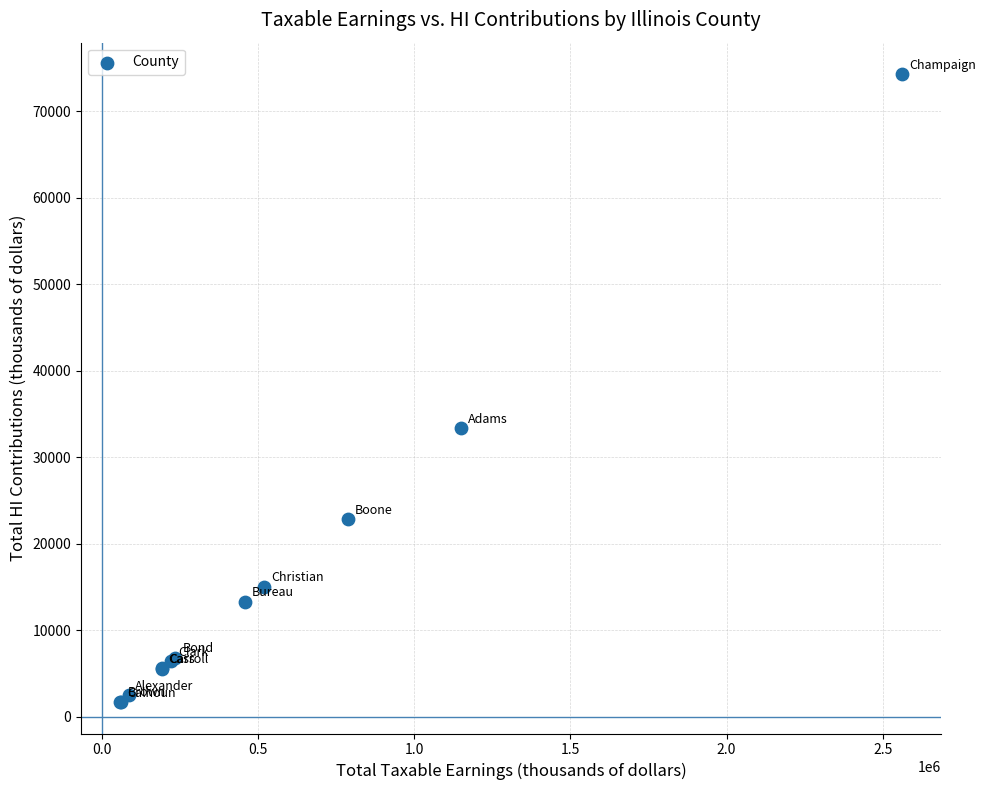

What Y value in the scatter plot is closest to 37996?

33366